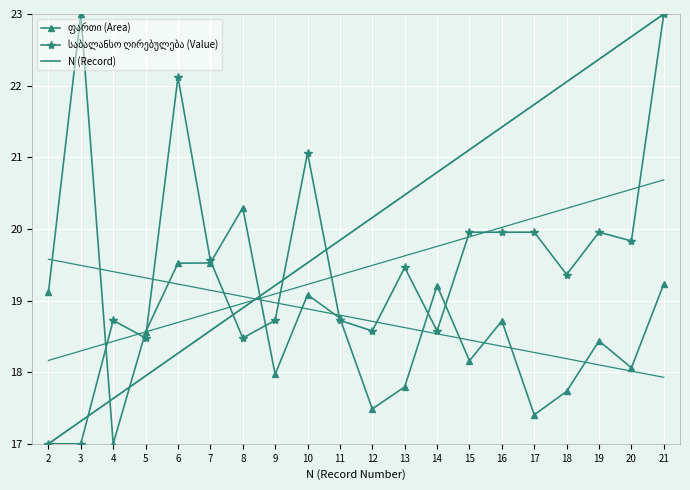

Reading left to right, list all the values displayed in this chart.

ფართი (Area): 2=19.1	3=23.0	4=17.0	5=18.6	6=19.5	7=19.5	8=20.3	9=18.0	10=19.1	11=18.8	12=17.5	13=17.8	14=19.2	15=18.2	16=18.7	17=17.4	18=17.7	19=18.4	20=18.1	21=19.2
საბალანსო ღირებულება (Value): 2=17.0	3=17.0	4=18.7	5=18.5	6=22.1	7=19.6	8=18.5	9=18.7	10=21.1	11=18.7	12=18.6	13=19.5	14=18.6	15=20.0	16=20.0	17=20.0	18=19.4	19=20.0	20=19.8	21=23.0
N (Record): 2=17.0	3=17.3	4=17.6	5=17.9	6=18.3	7=18.6	8=18.9	9=19.2	10=19.5	11=19.8	12=20.2	13=20.5	14=20.8	15=21.1	16=21.4	17=21.7	18=22.1	19=22.4	20=22.7	21=23.0